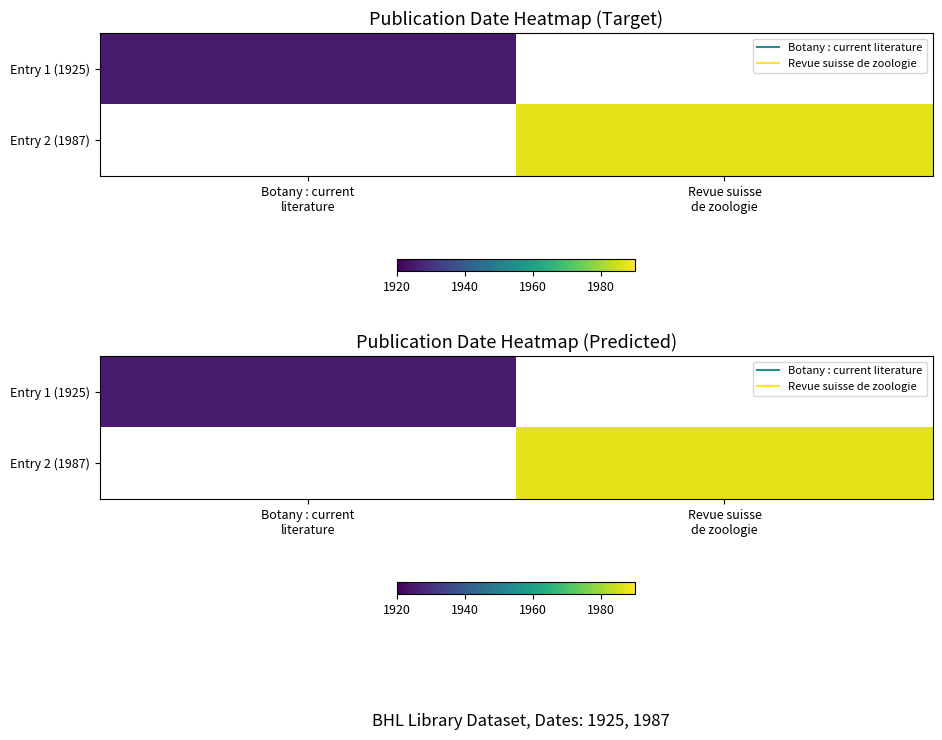

How many values in Entry 2 (1987) are above zero?

1